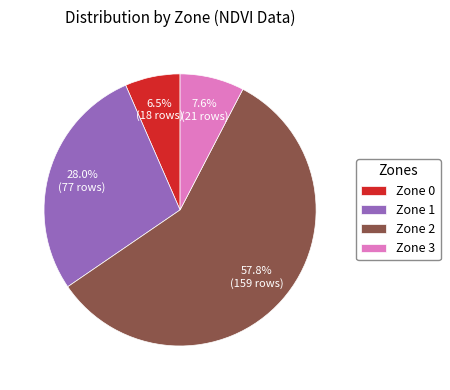

Which category has the smallest portion of the pie?

Zone 0